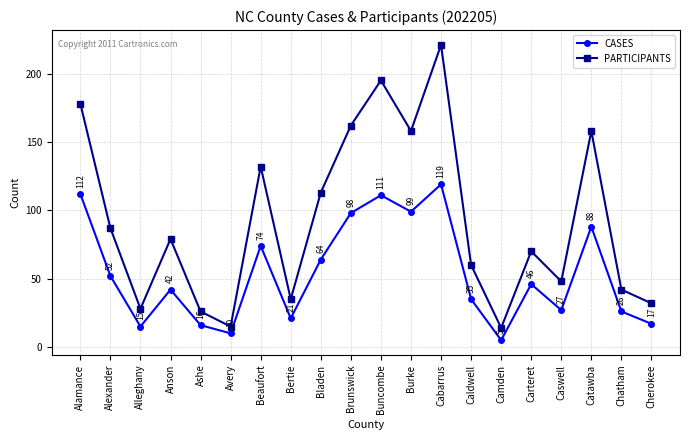

At Anson, list the series in order from smallest to largest.

CASES, PARTICIPANTS